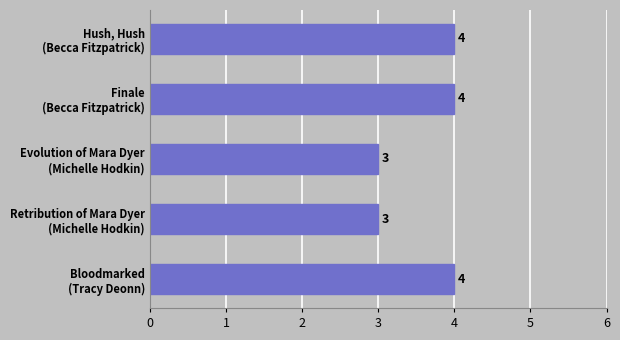

Reading bottom to top, extract all data points from this chart.

4	3	3	4	4